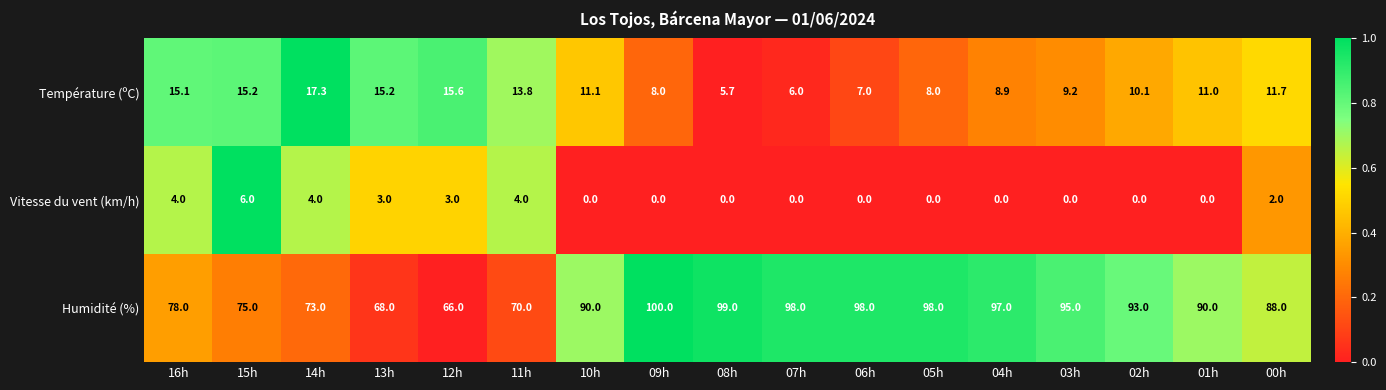

True or false: Température (ºC) has a value of 15.1 at 16h.

True